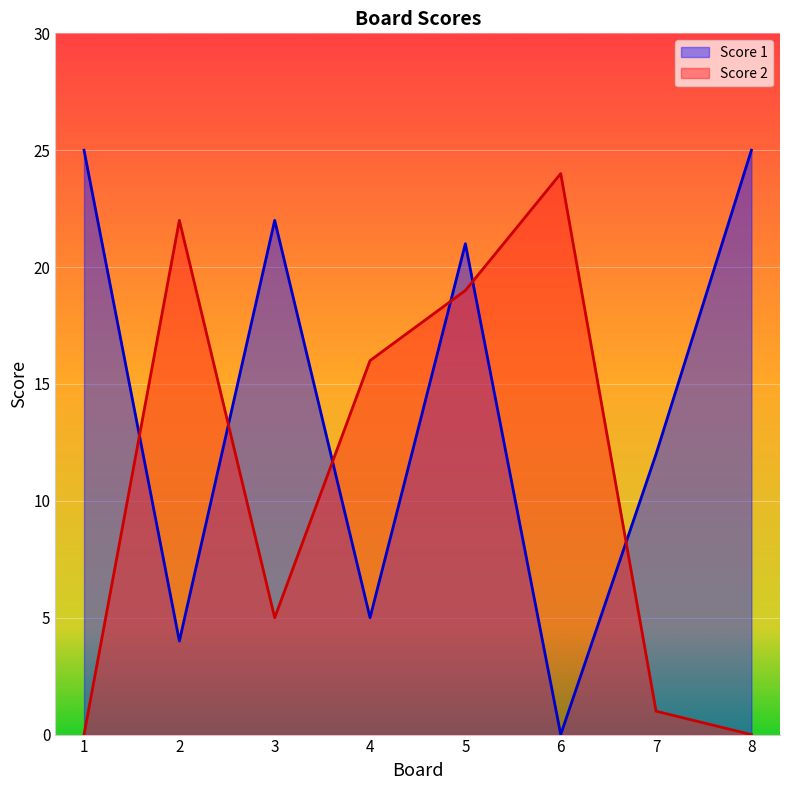

Reading left to right, transcribe all the data shown in this chart.

Score 1: 1=25	2=4	3=22	4=5	5=21	6=0	7=12	8=25
Score 2: 1=0	2=22	3=5	4=16	5=19	6=24	7=1	8=0